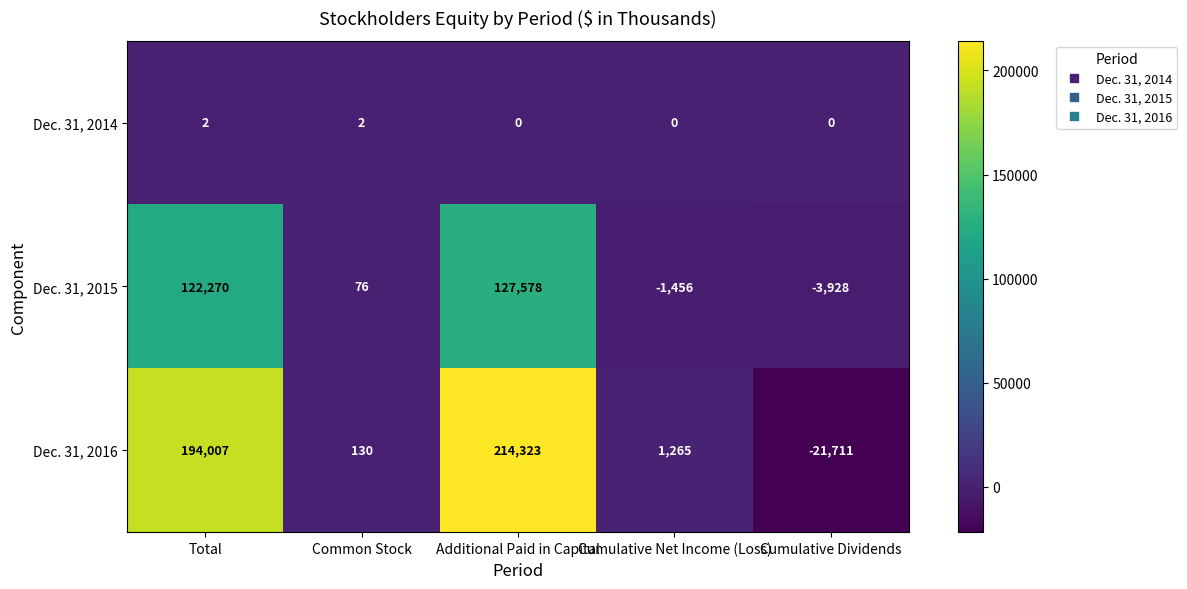

True or false: Dec. 31, 2016 has a value of 370673 at Additional Paid in Capital.

False